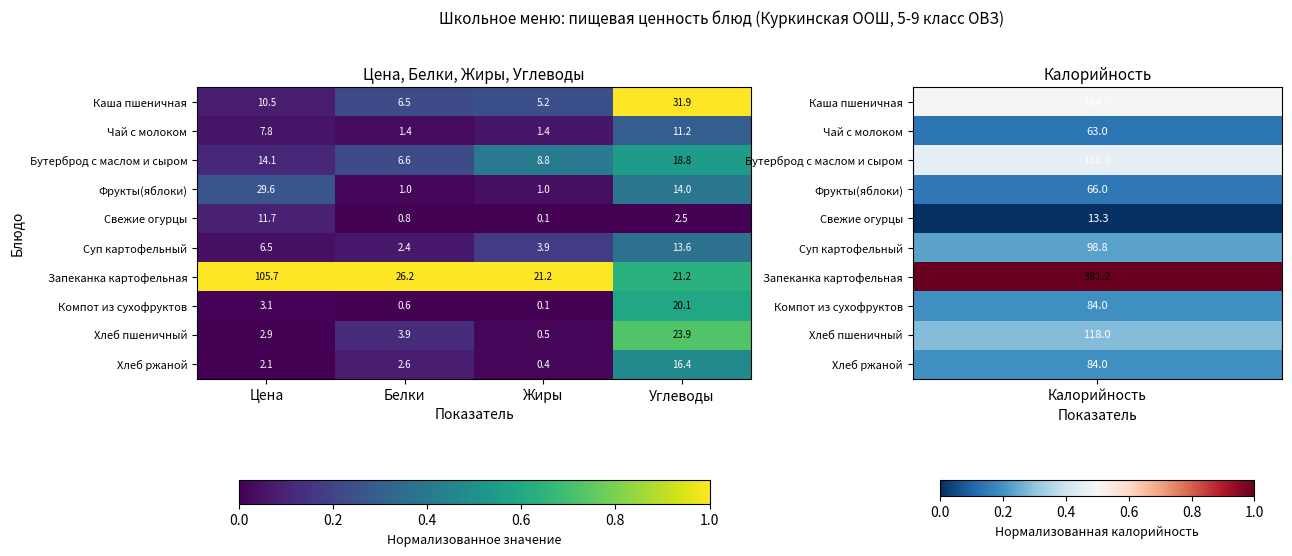

At which category is the sum across all series the highest?

Цена